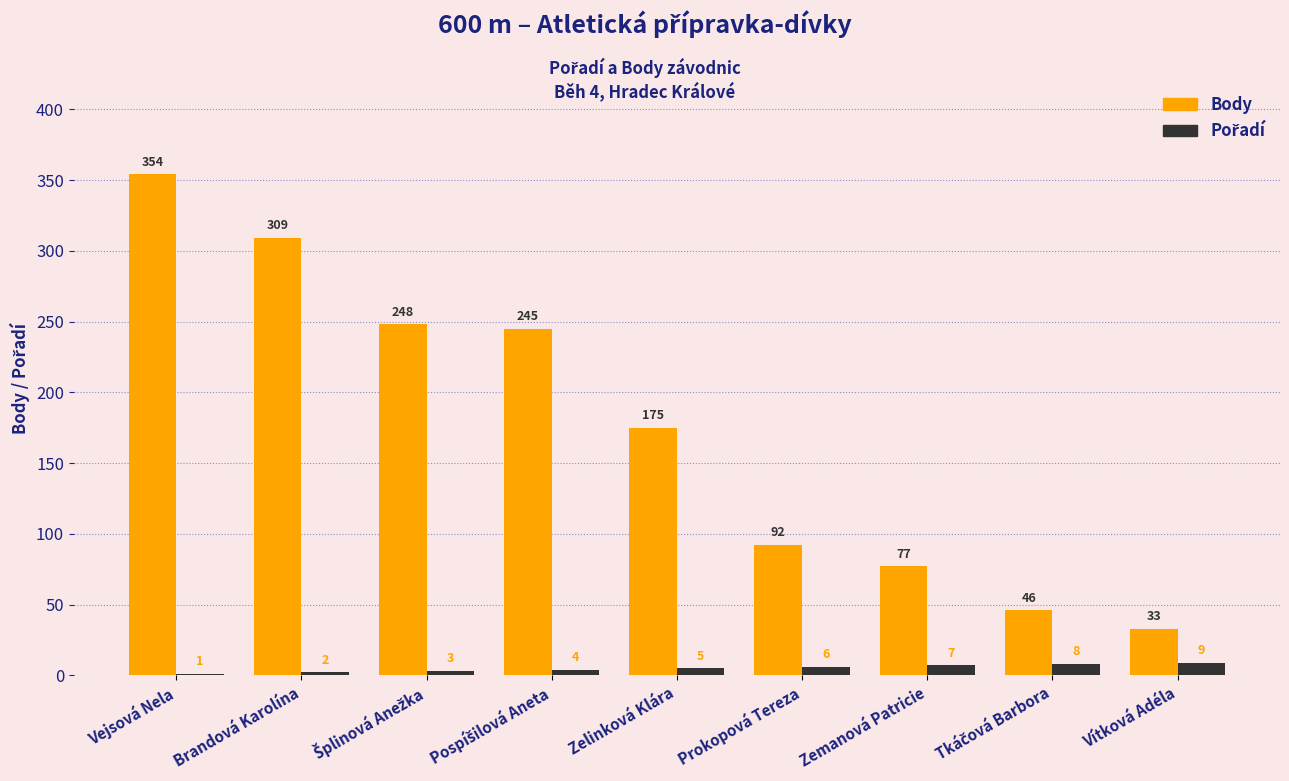

How many groups of bars are there?

9